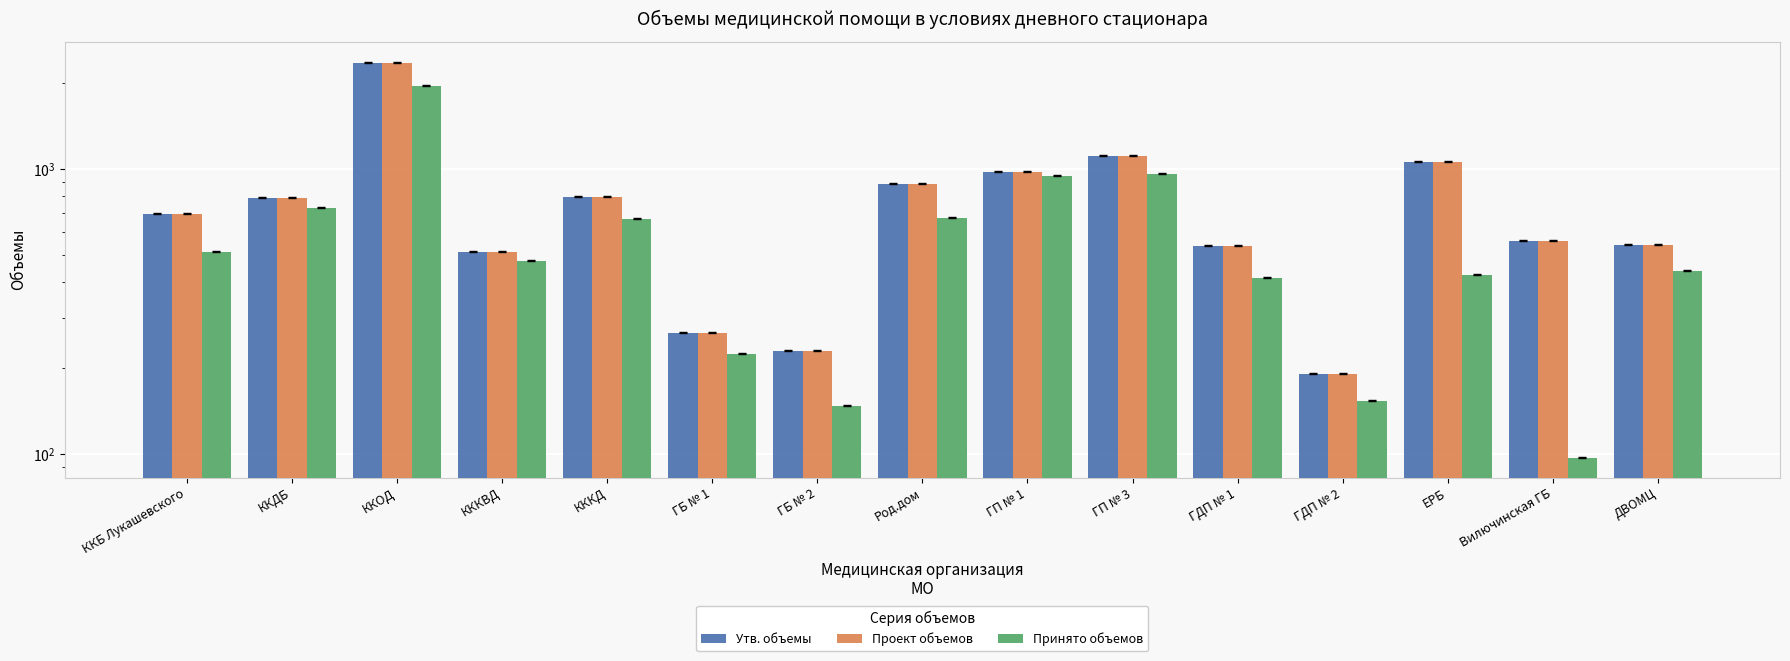

Is it true that Принято объемов equals 97 at Вилючинская ГБ?

True